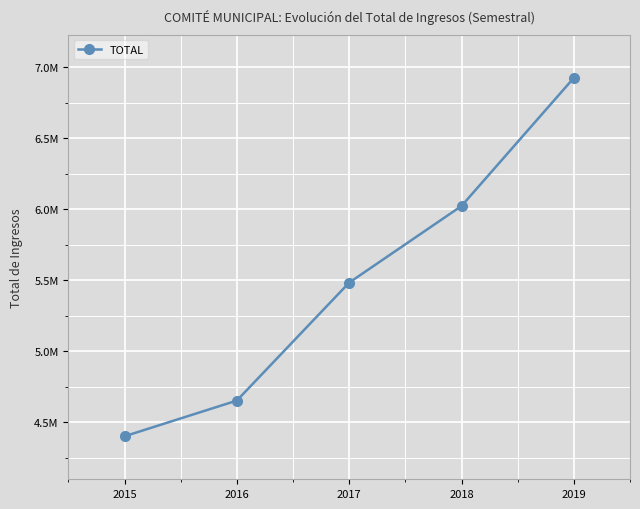

At which label does the data first exceed 5484117?

2017